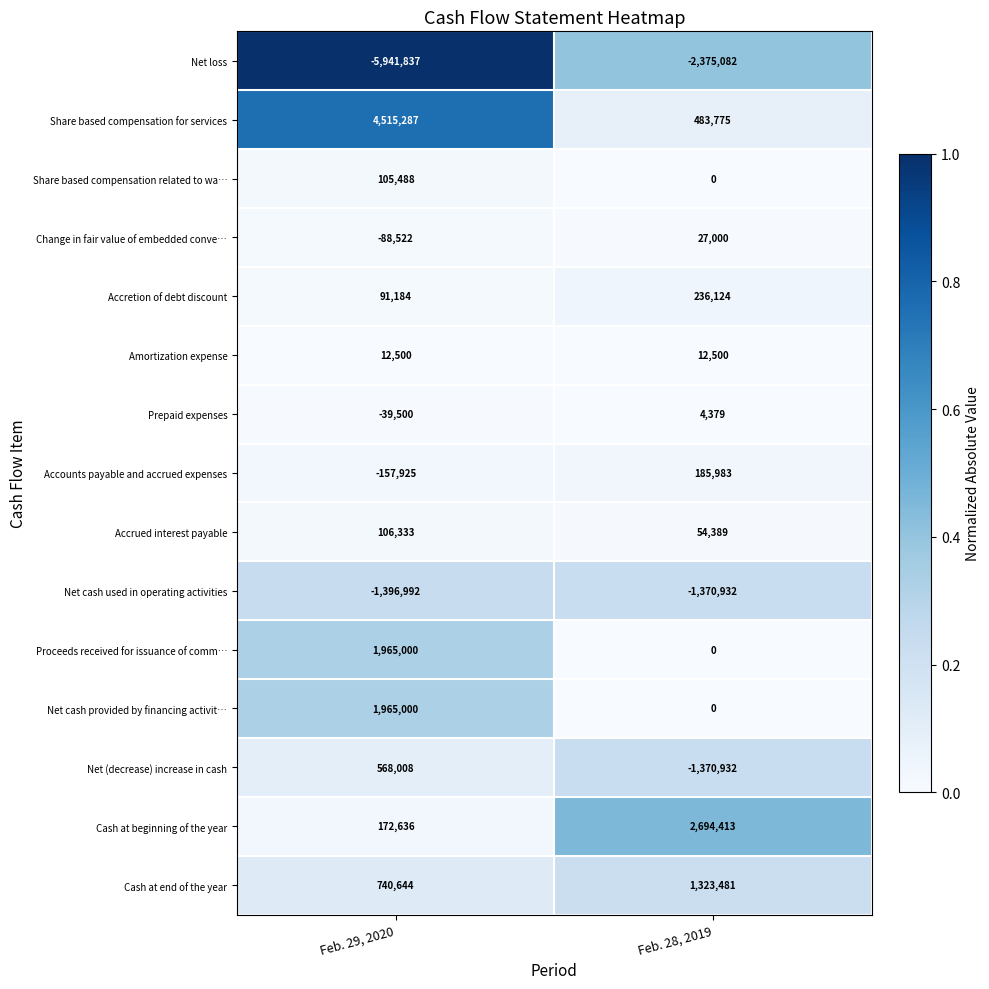

What is the sum of the Share based compensation related to wa… values at Feb. 28, 2019 and Feb. 29, 2020?

105488